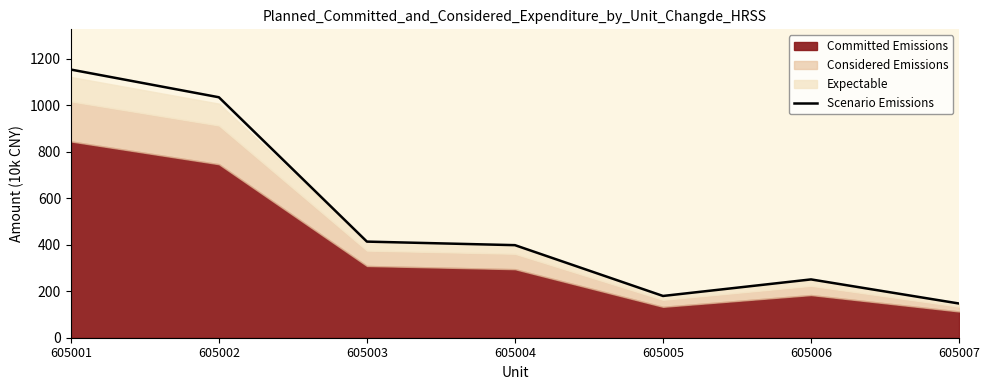

What is the difference between the values at 605004 and 605006?

147.5